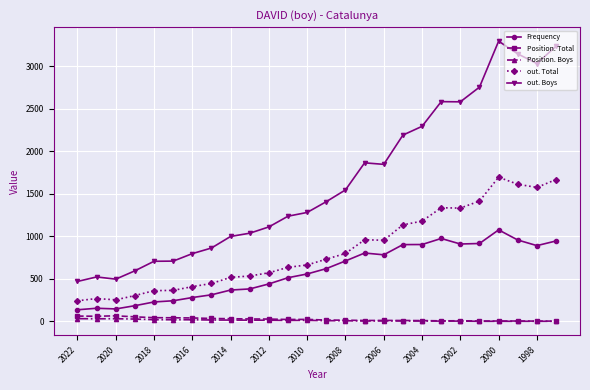

True or false: out. Boys and Position. Total cross at least once.

False